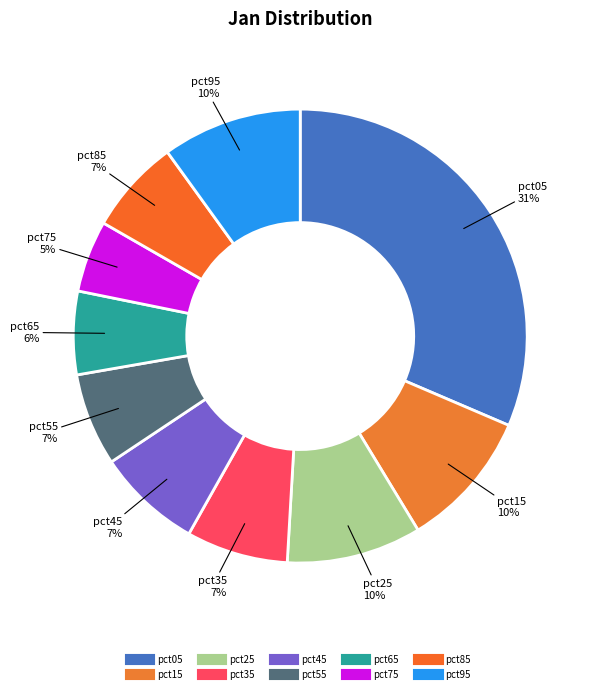

Which has a higher value, pct85 or pct95?

pct95